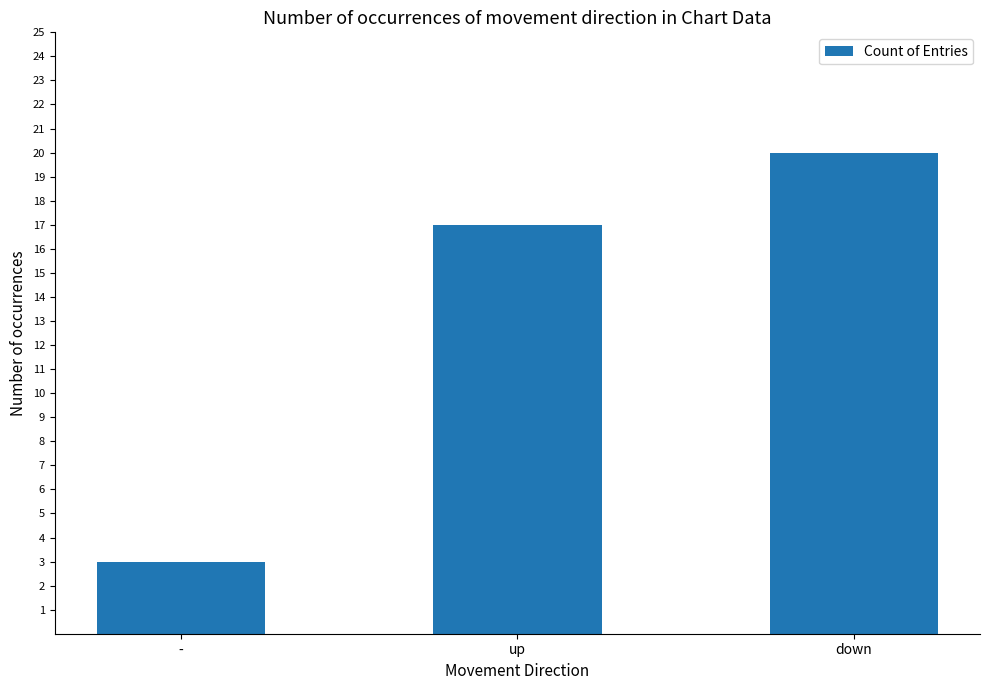

Is it true that the value at - is 1?

False